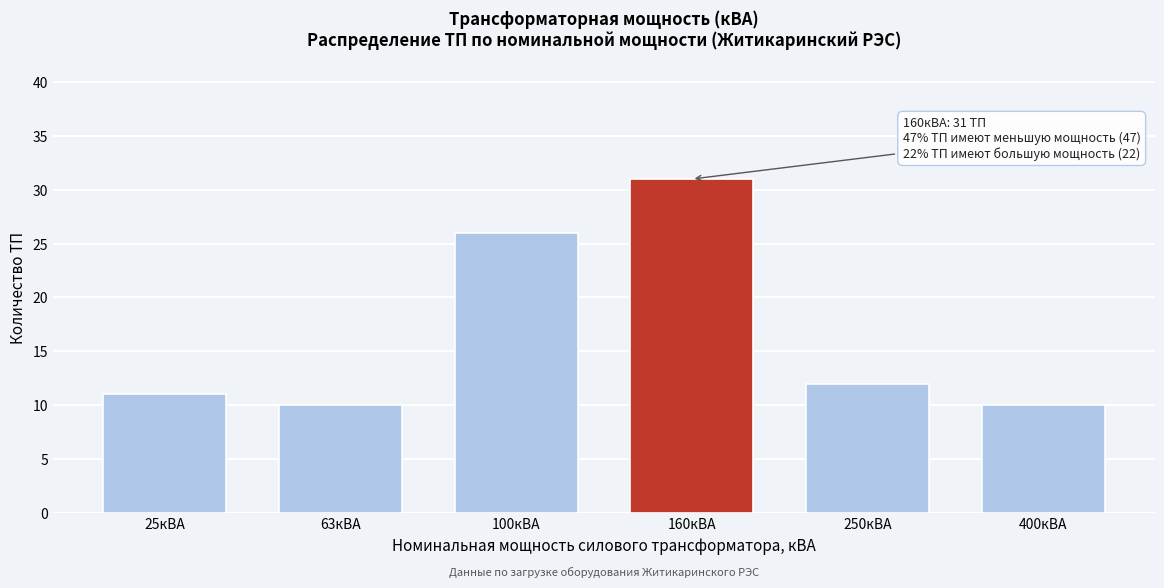

Reading left to right, list all the values displayed in this chart.

25кВА=11	63кВА=10	100кВА=26	160кВА=31	250кВА=12	400кВА=10